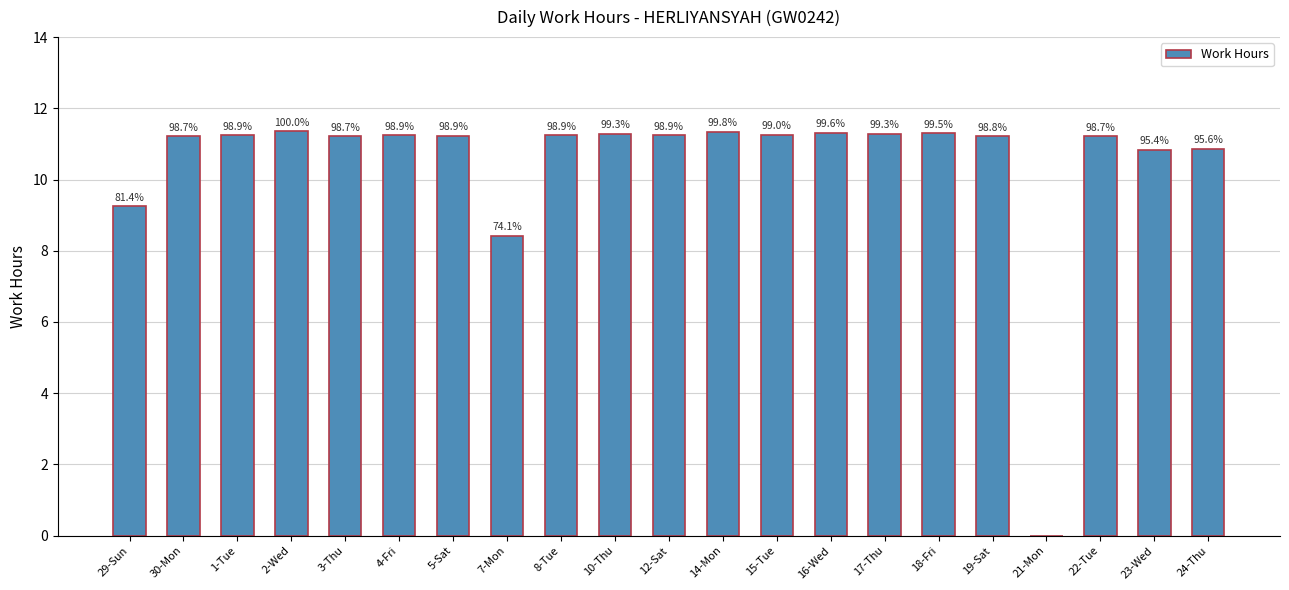

Where is the data nearest to the value 5?

7-Mon